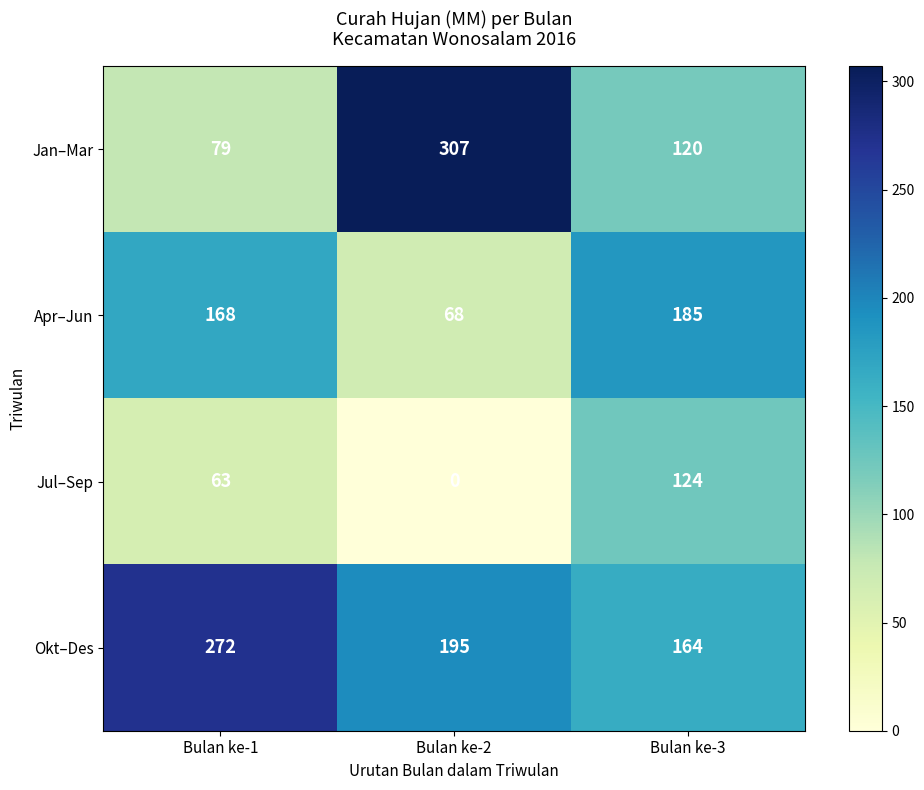

Reading left to right, list all the values displayed in this chart.

Jan–Mar: 79	307	120
Apr–Jun: 168	68	185
Jul–Sep: 63	0	124
Okt–Des: 272	195	164